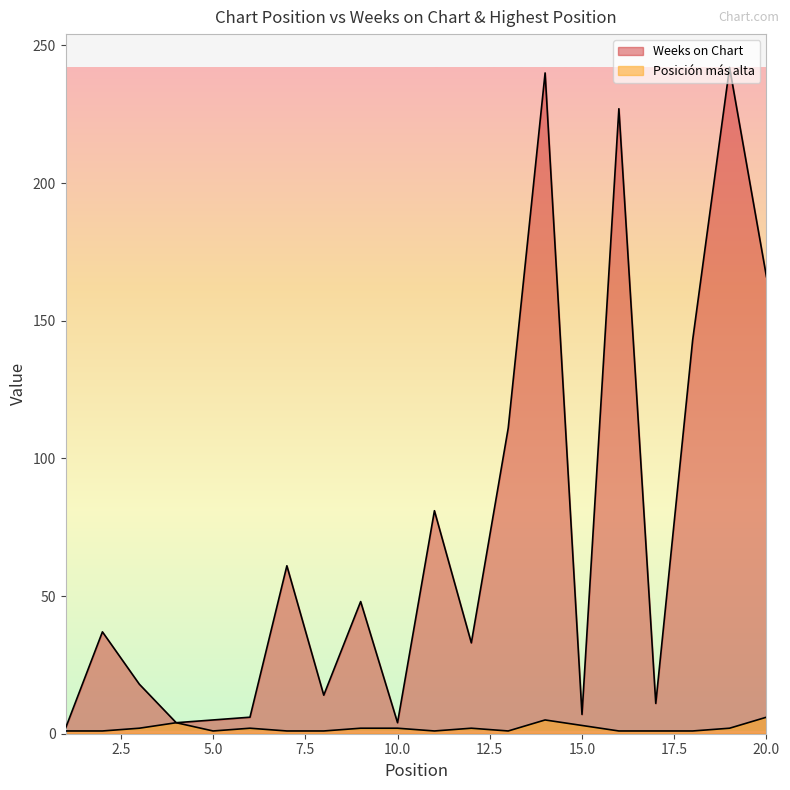

True or false: Posición más alta and Weeks on Chart cross at least once.

False